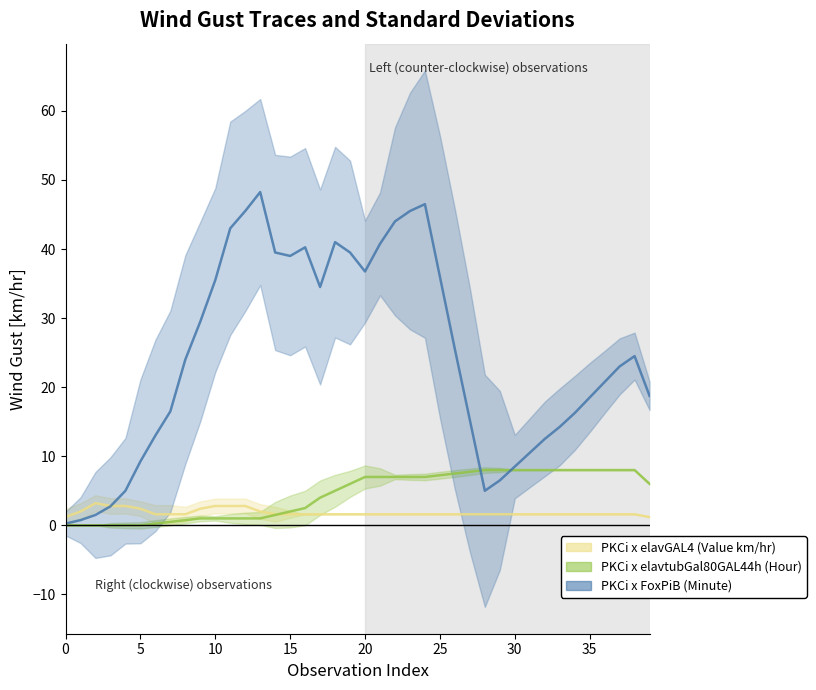

How many lines are shown in the chart?

3